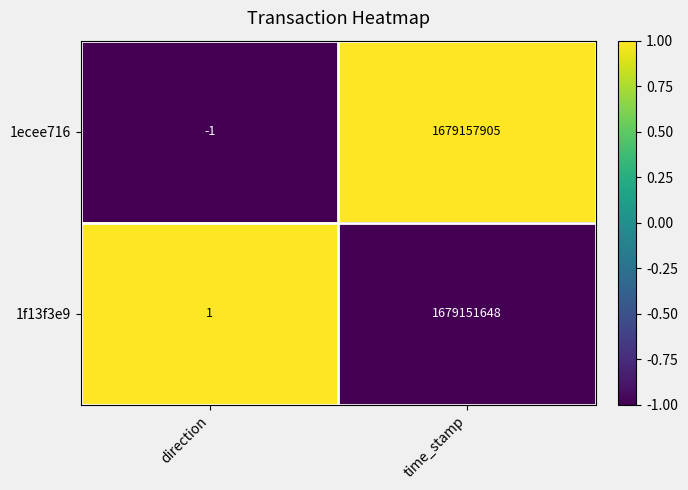

Reading left to right, extract all data points from this chart.

1ecee716: direction=-1	time_stamp=1679157905
1f13f3e9: direction=1	time_stamp=1679151648